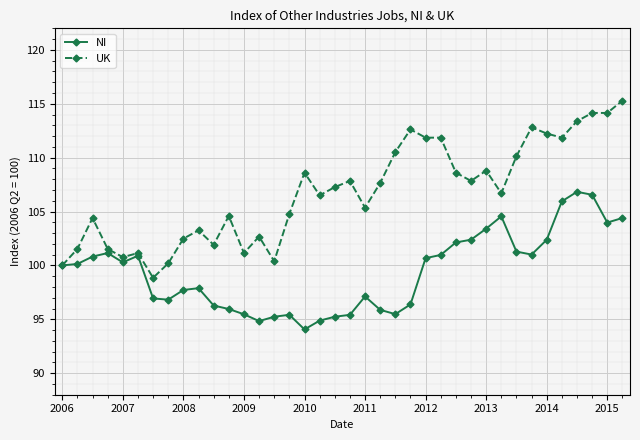

True or false: NI has more than 0 interior local peaks.

True